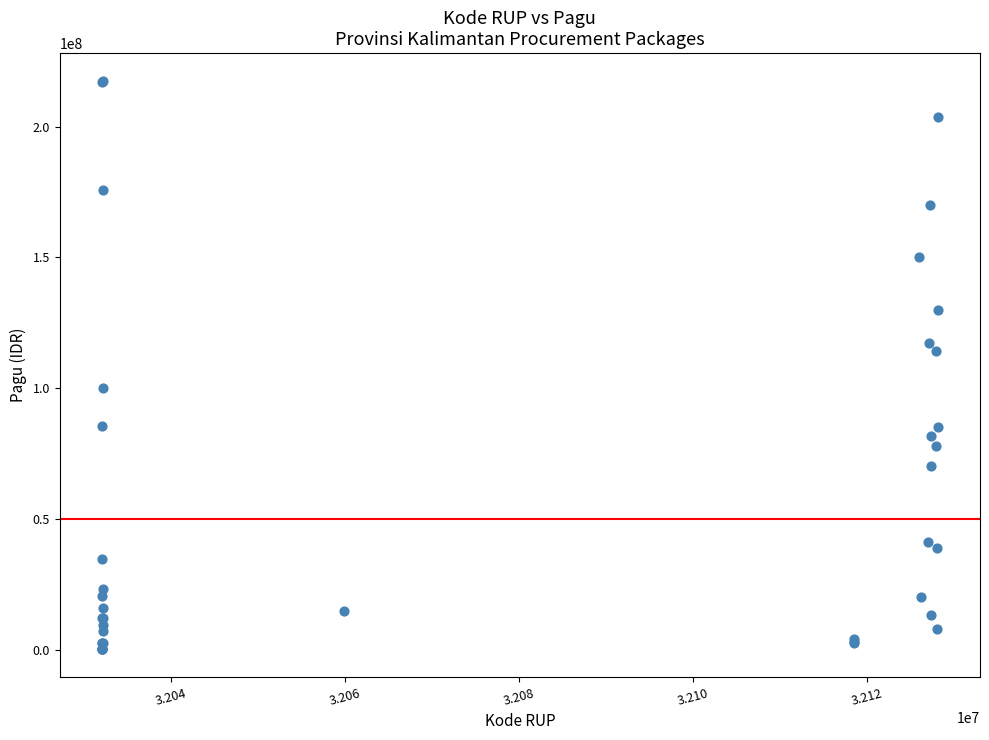

What Y value in the scatter plot is closest to 108830000?

114296000